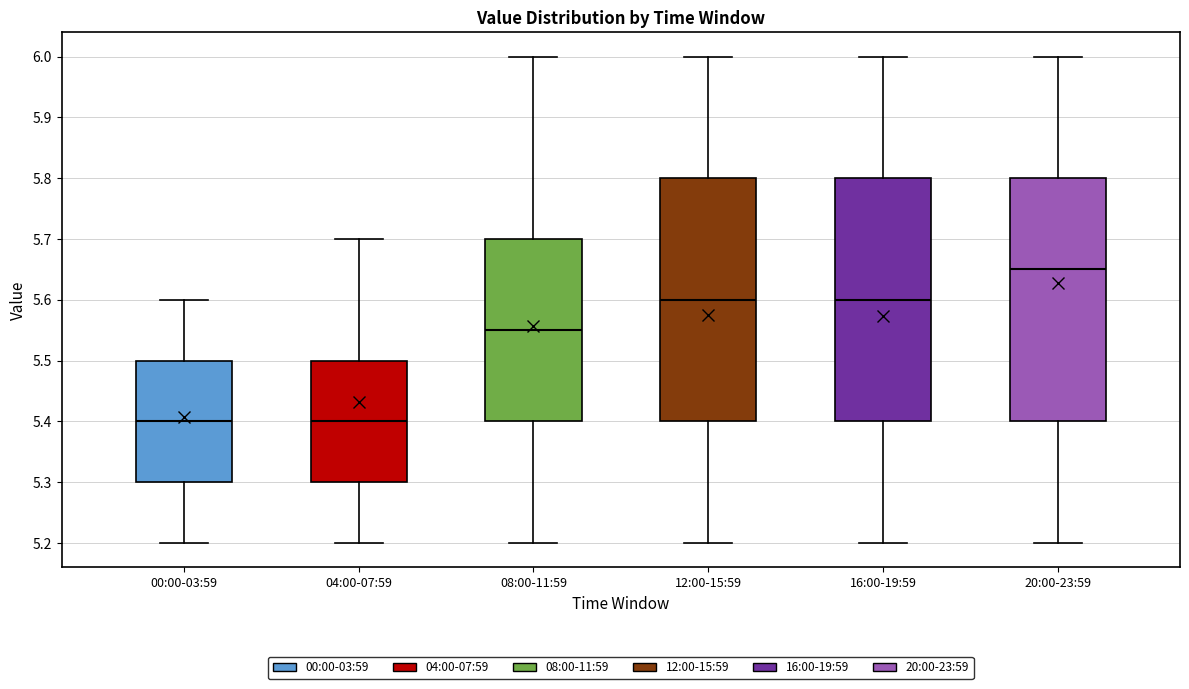

Reading left to right, transcribe this box plot: for each box, give where its median line is, the range the box spans, and where its two whiskers end, as read against the y-axis. The values are not printed on the chart, so give them approximately, as read against the axis.

00:00-03:59: median 5.40, box 5.30 to 5.50, whiskers 5.20 to 5.60
04:00-07:59: median 5.40, box 5.30 to 5.50, whiskers 5.20 to 5.70
08:00-11:59: median 5.55, box 5.40 to 5.70, whiskers 5.20 to 6.00
12:00-15:59: median 5.60, box 5.40 to 5.80, whiskers 5.20 to 6.00
16:00-19:59: median 5.60, box 5.40 to 5.80, whiskers 5.20 to 6.00
20:00-23:59: median 5.65, box 5.40 to 5.80, whiskers 5.20 to 6.00